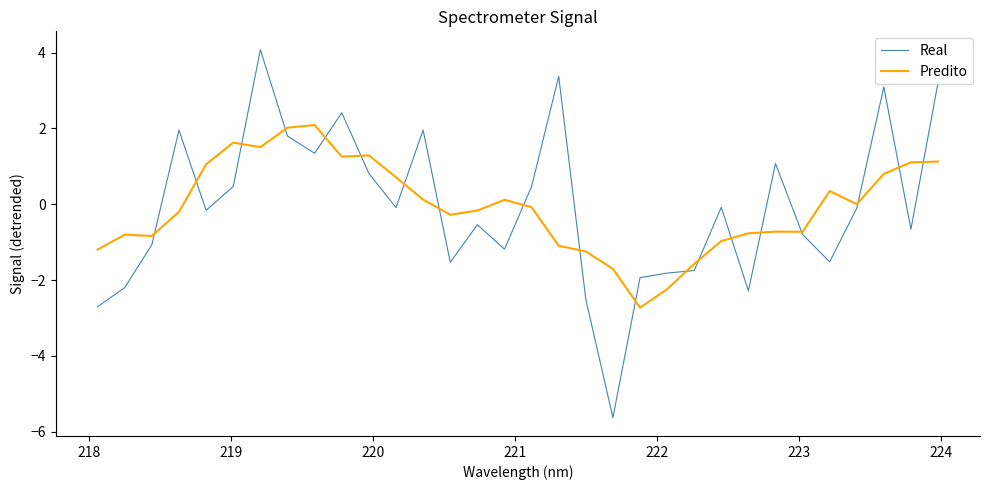

What is the minimum value for Predito?

-2.7